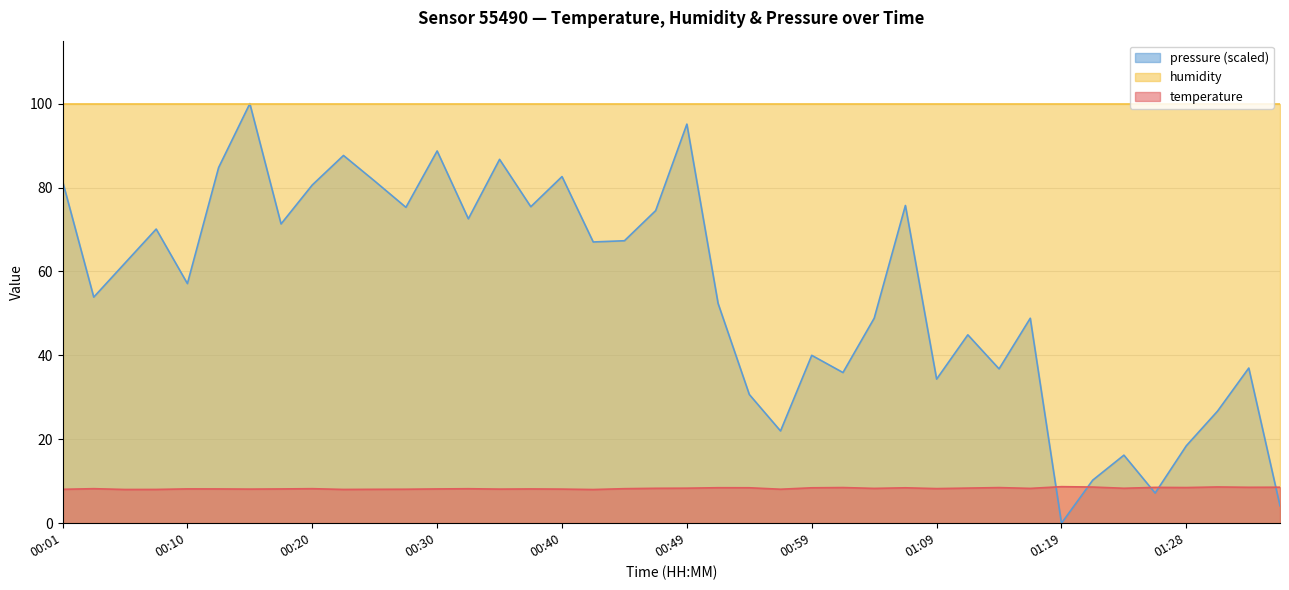

How many interior local valleys does the temperature series have?

12